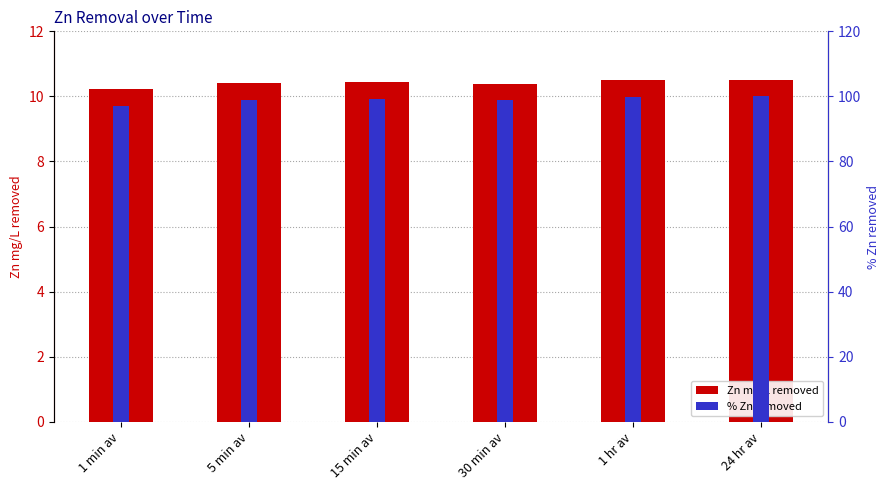

Is it true that Zn mg/L removed equals 10.2 at 1 min av?

True